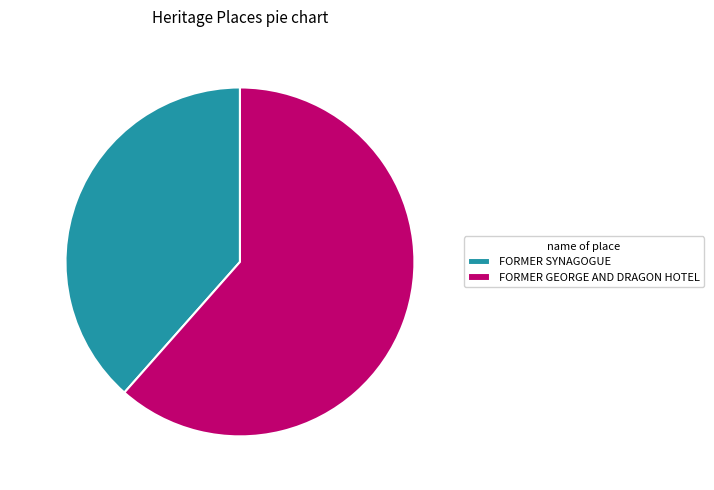

The FORMER GEORGE AND DRAGON HOTEL slice represents 48% of the pie. True or false?

False